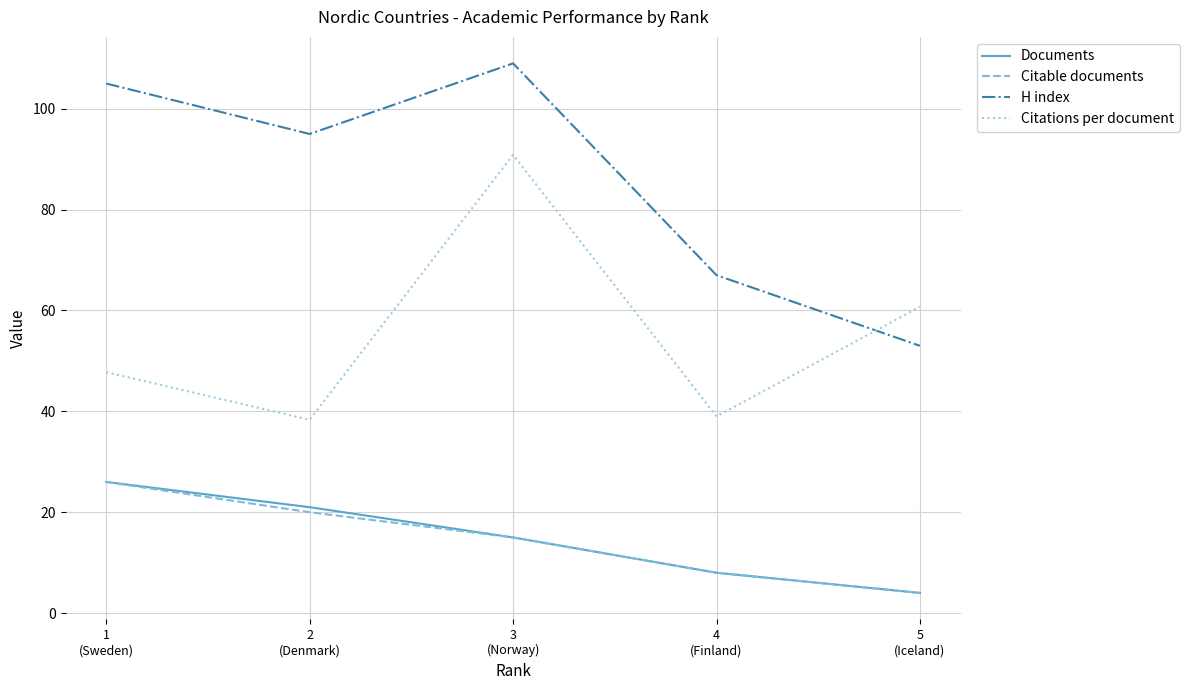

Reading left to right, what are all the values shown in this chart?

Documents: 1
(Sweden)=26.0	2
(Denmark)=21.0	3
(Norway)=15.0	4
(Finland)=8.0	5
(Iceland)=4.0
Citable documents: 1
(Sweden)=26.0	2
(Denmark)=20.0	3
(Norway)=15.0	4
(Finland)=8.0	5
(Iceland)=4.0
H index: 1
(Sweden)=105.0	2
(Denmark)=95.0	3
(Norway)=109.0	4
(Finland)=67.0	5
(Iceland)=53.0
Citations per document: 1
(Sweden)=47.8	2
(Denmark)=38.3	3
(Norway)=90.9	4
(Finland)=39.0	5
(Iceland)=60.8